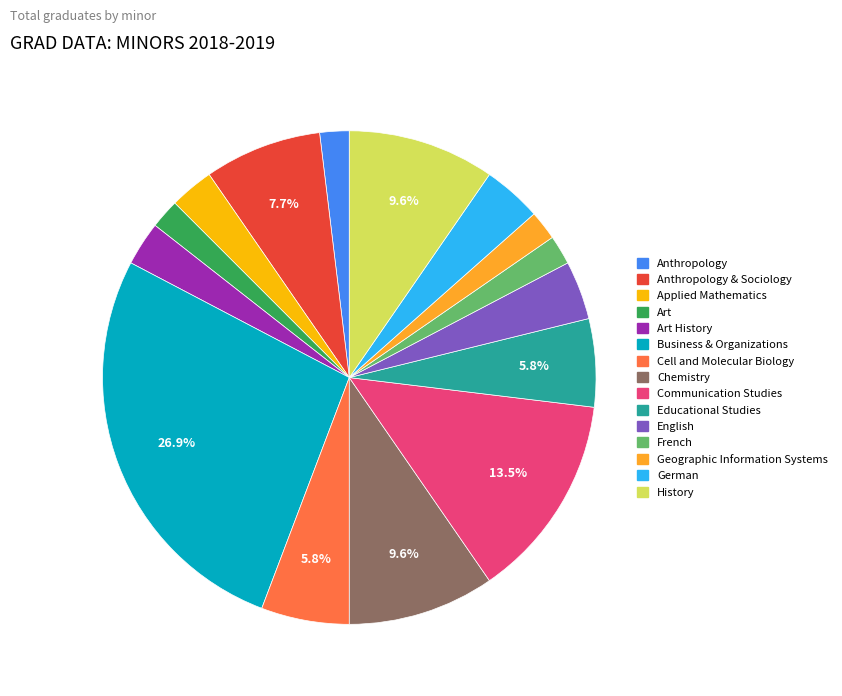

Is there any slice that represents more than half of the pie?

No